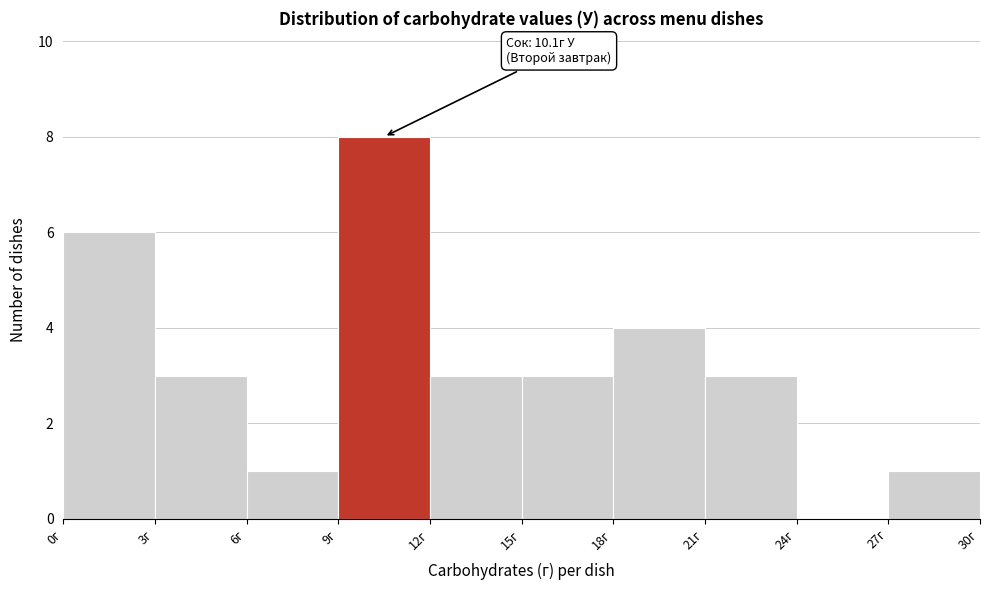

Which range on the x-axis has the tallest bar?

9 to 12